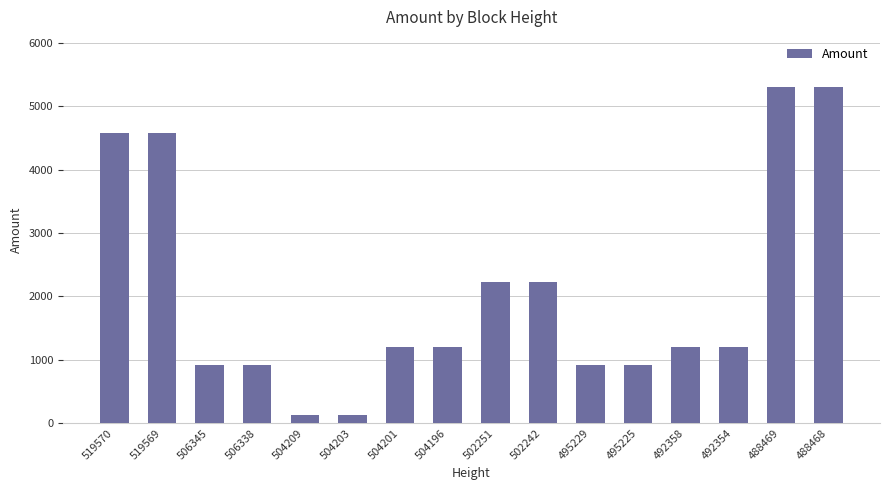

What is the change in value from 506345 to 504201?

+287